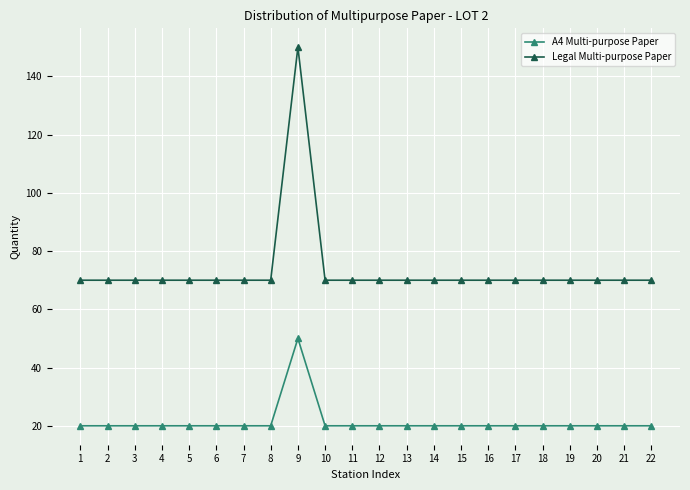

At which category does the chart reach its peak across all series?

9